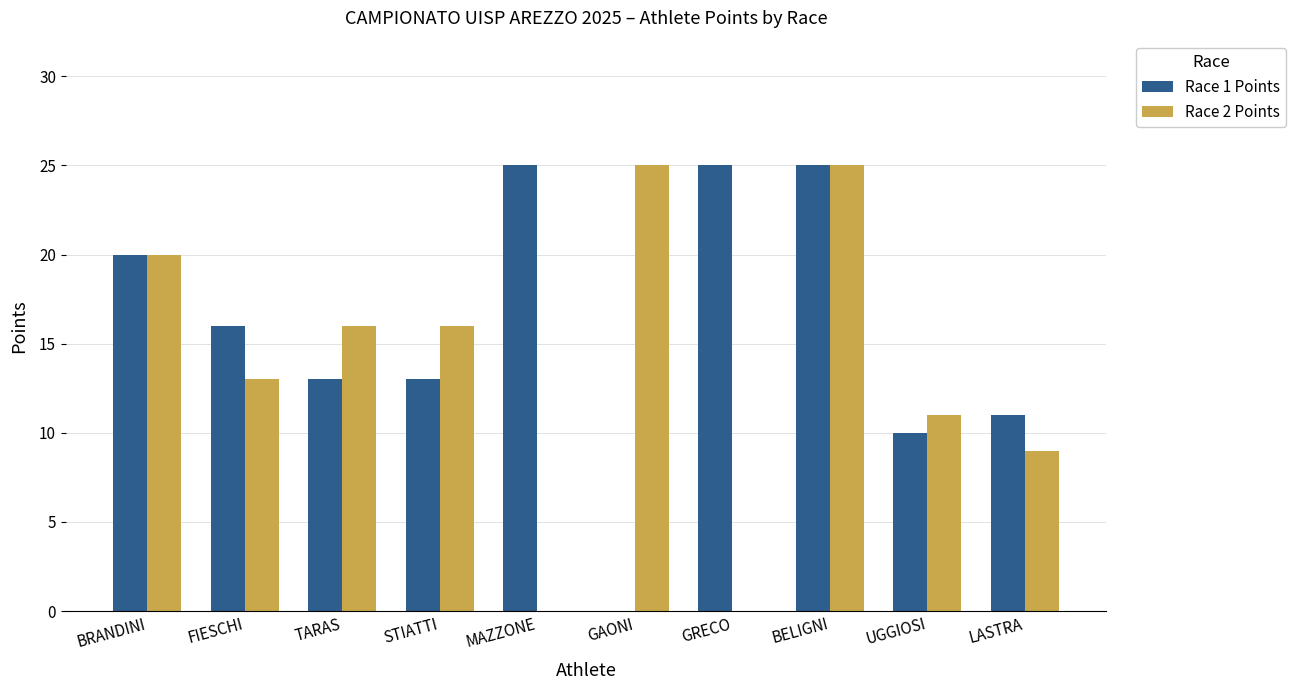

How many positive values does the Race 1 Points series have?

9